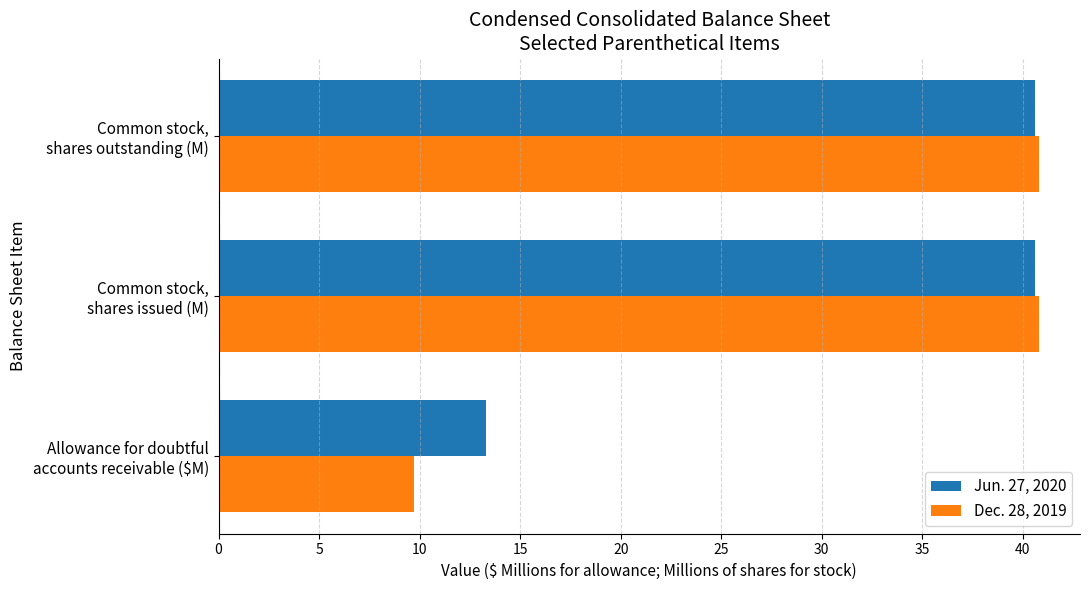

What is the minimum value shown in the chart?

9.7